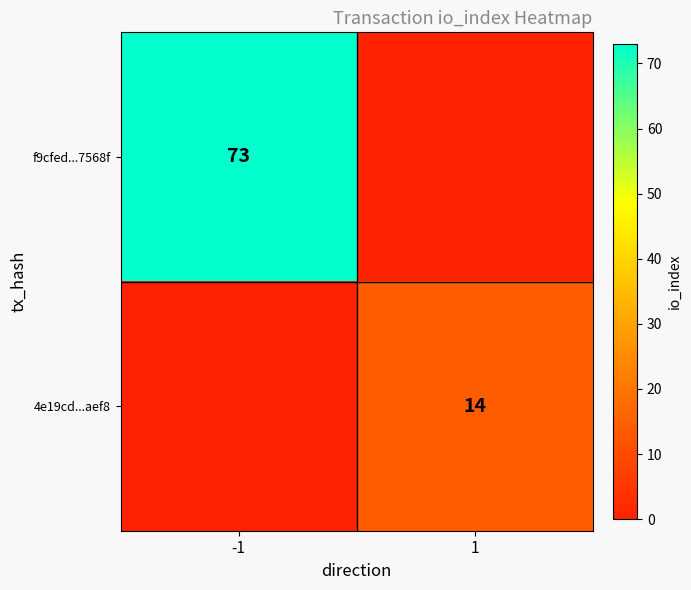

True or false: 4e19cd...aef8 has a value of 6 at 1.

False